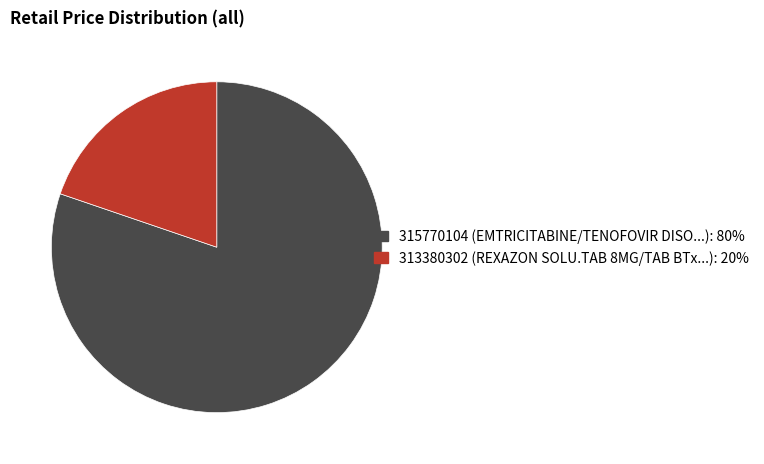

How many segments does this pie chart have?

2